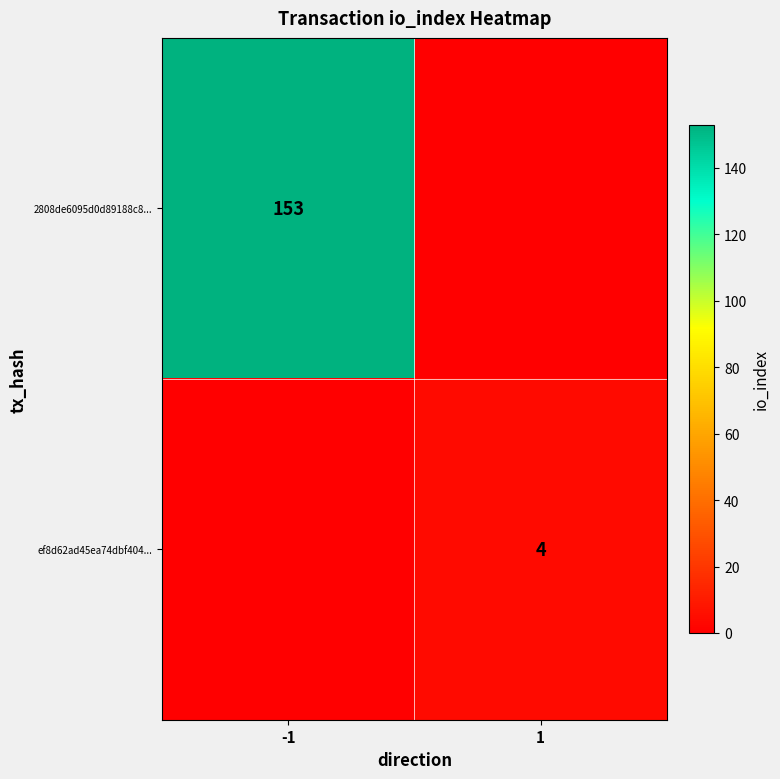

The ef8d62ad45ea74dbf404... series shows 6 at 1. True or false?

False